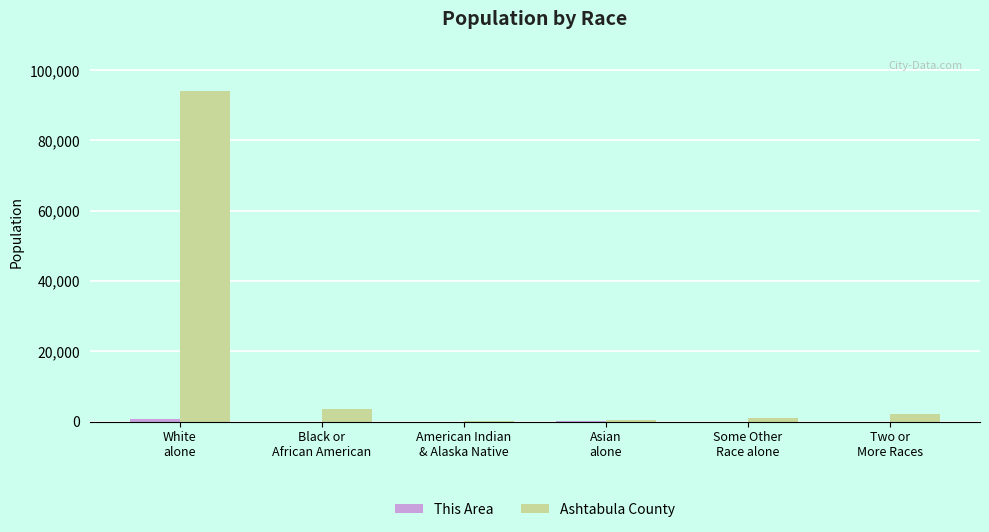

What is the sum of all Ashtabula County values?

101475